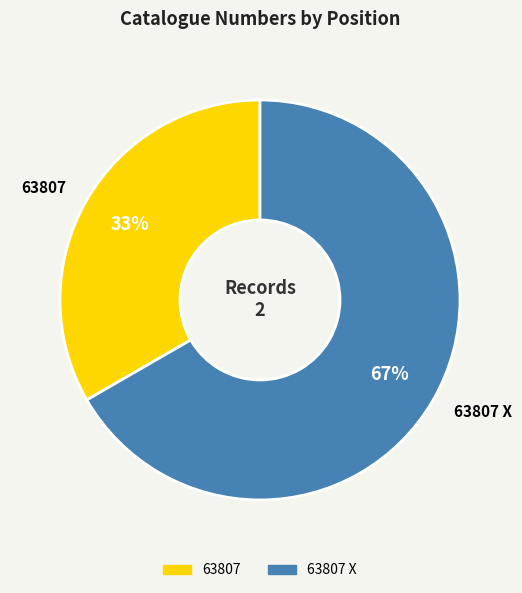

Which category accounts for the majority?

63807 X